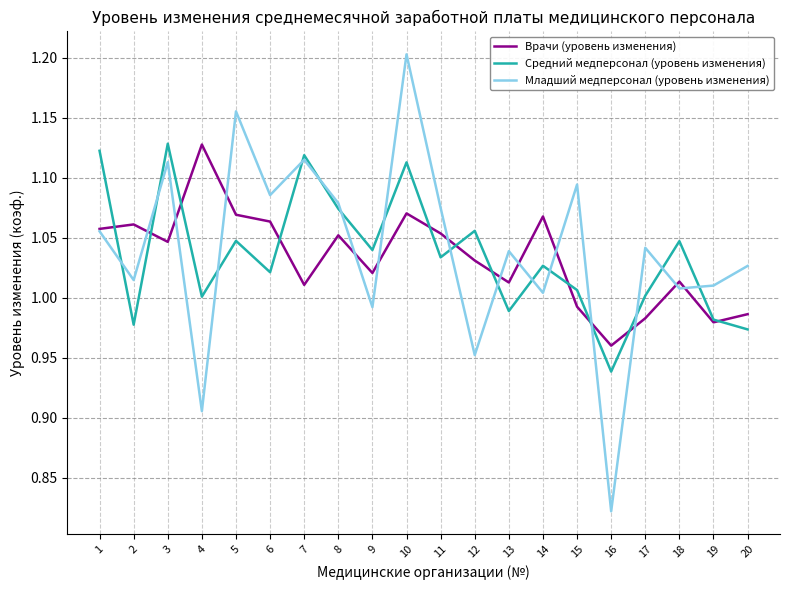

What are all the series names shown in the legend?

Врачи (уровень изменения), Средний медперсонал (уровень изменения), Младший медперсонал (уровень изменения)